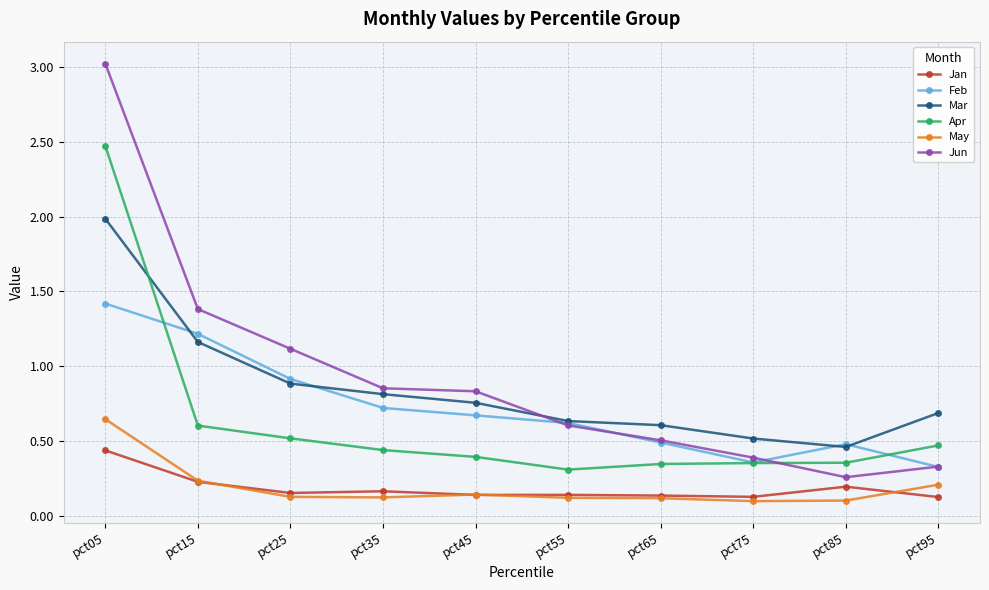

How many Apr values are between 0 and 1?

9